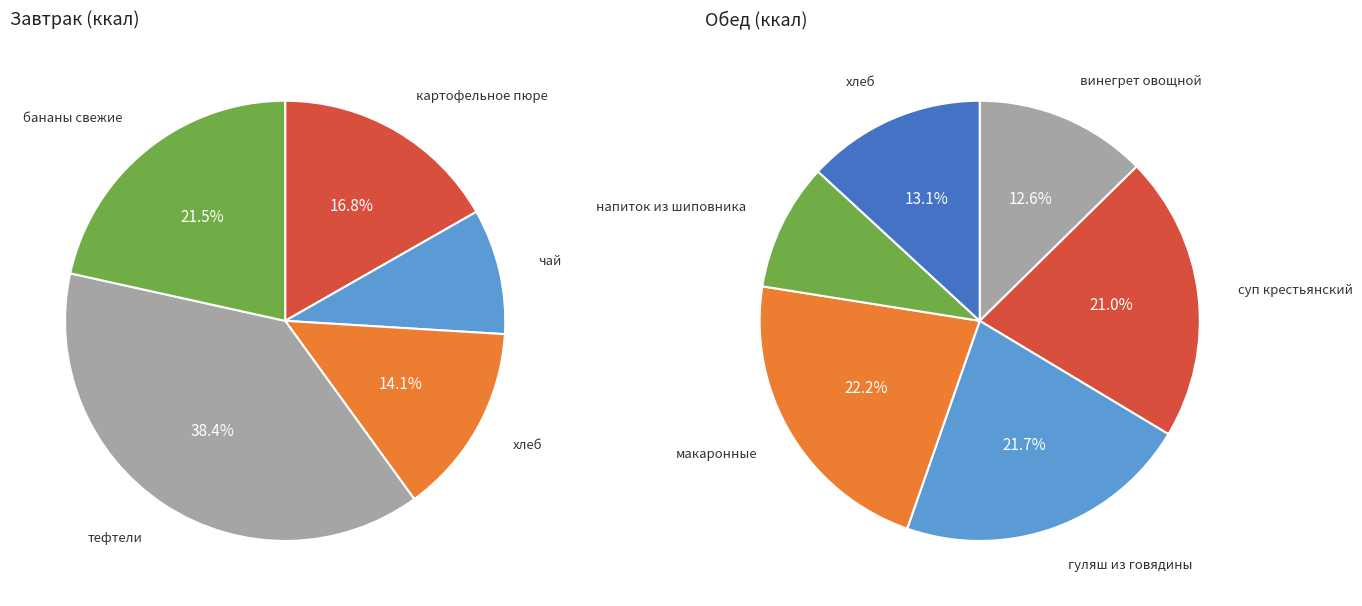

Which category has the biggest portion of the pie?

тефтели из говядины с соусом